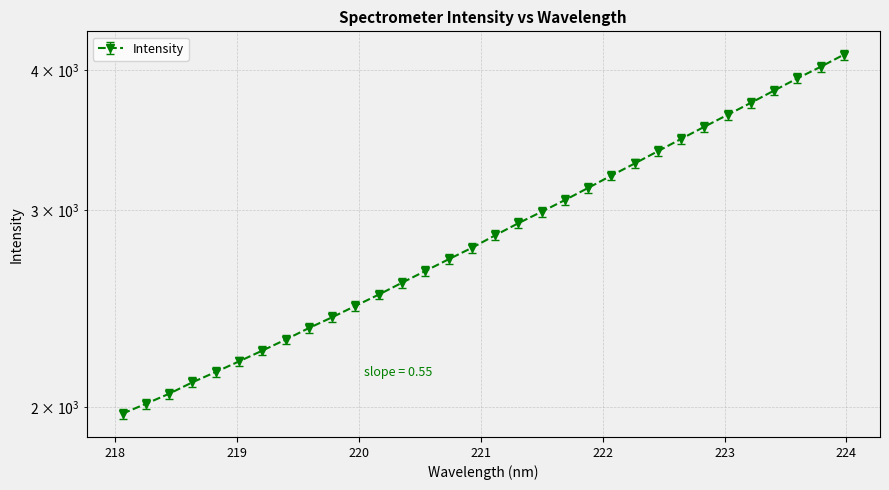

Approximately how many times larger is the value at 220.9264 compared to 221.4993?

0.9